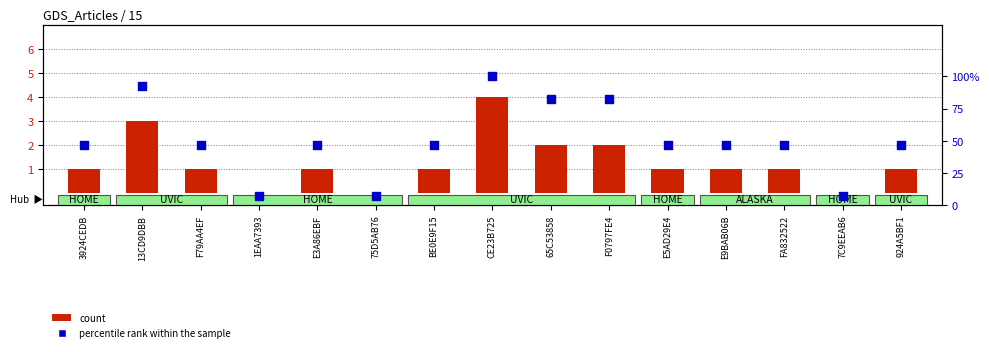

Which series contains the highest Y value?

percentile rank within the sample